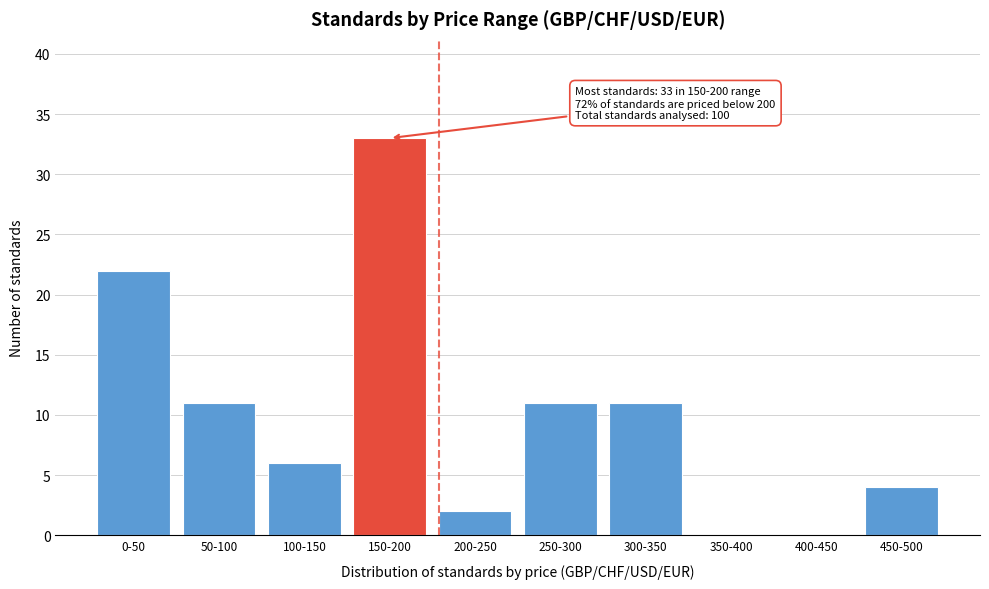

Reading right to left, transcribe all the data shown in this chart.

450-500=4	400-450=0	350-400=0	300-350=11	250-300=11	200-250=2	150-200=33	100-150=6	50-100=11	0-50=22